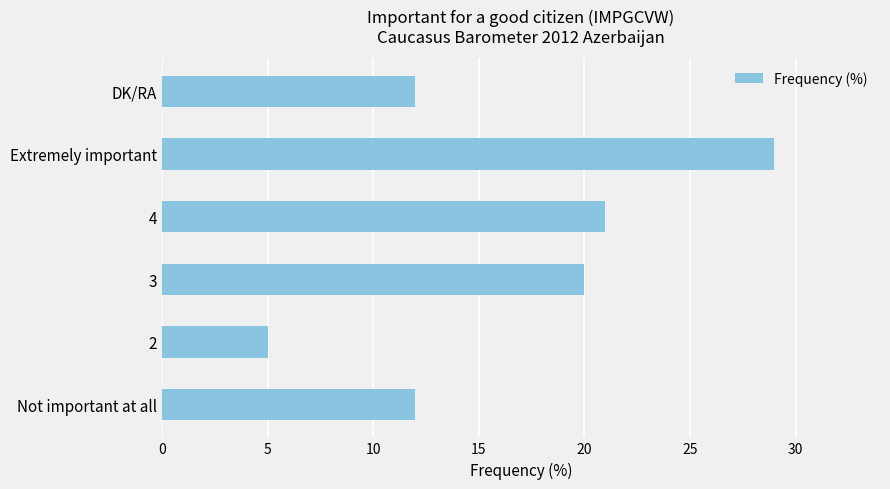

Reading top to bottom, extract all data points from this chart.

DK/RA=12	Extremely important=29	4=21	3=20	2=5	Not important at all=12